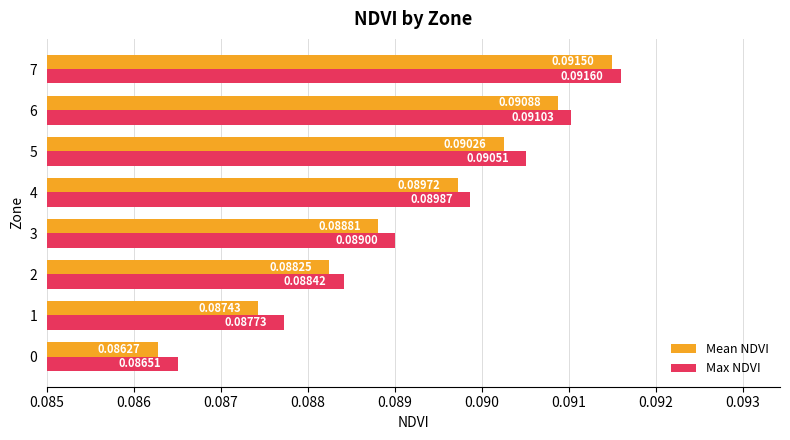

At how many categories does at least one series exceed 0?

8